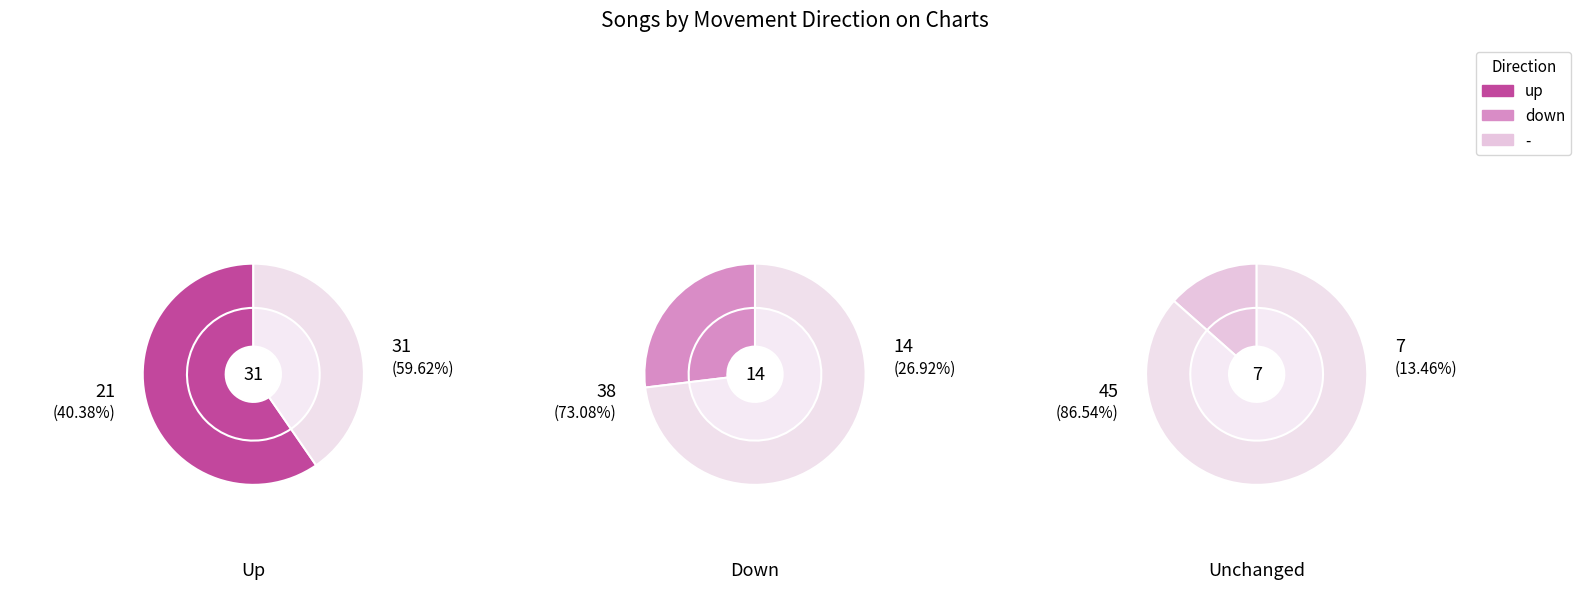

The - slice represents 13% of the pie. True or false?

True